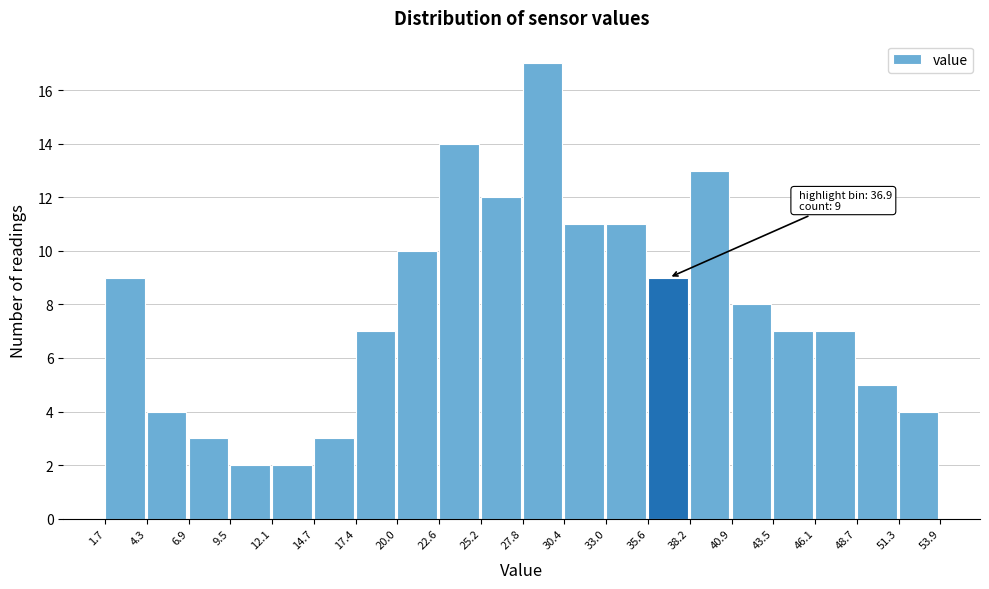

Which range on the x-axis has the tallest bar?

27.8 to 30.4